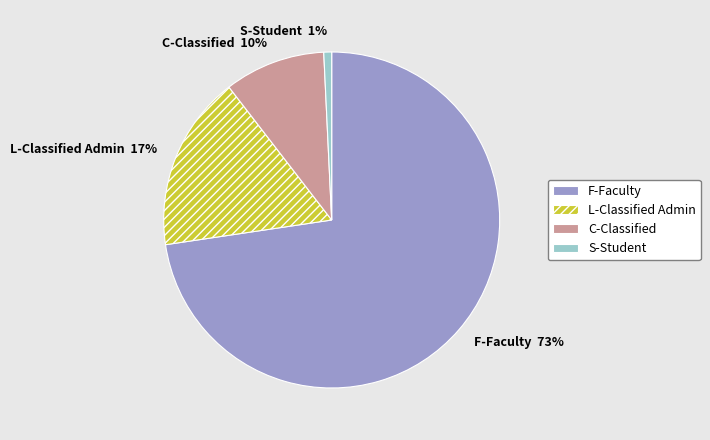

Does L-Classified Admin represent more than half of the total?

No